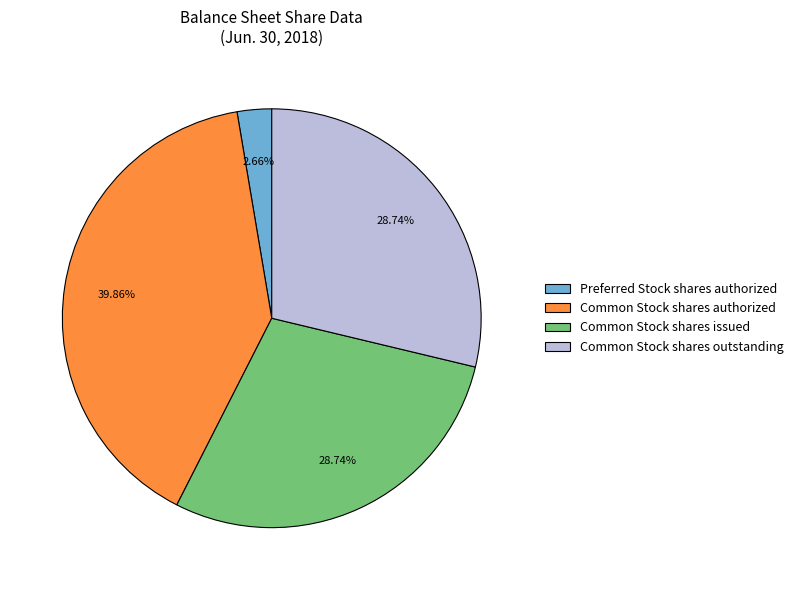

To the nearest percent, what is the average slice percentage?

25%